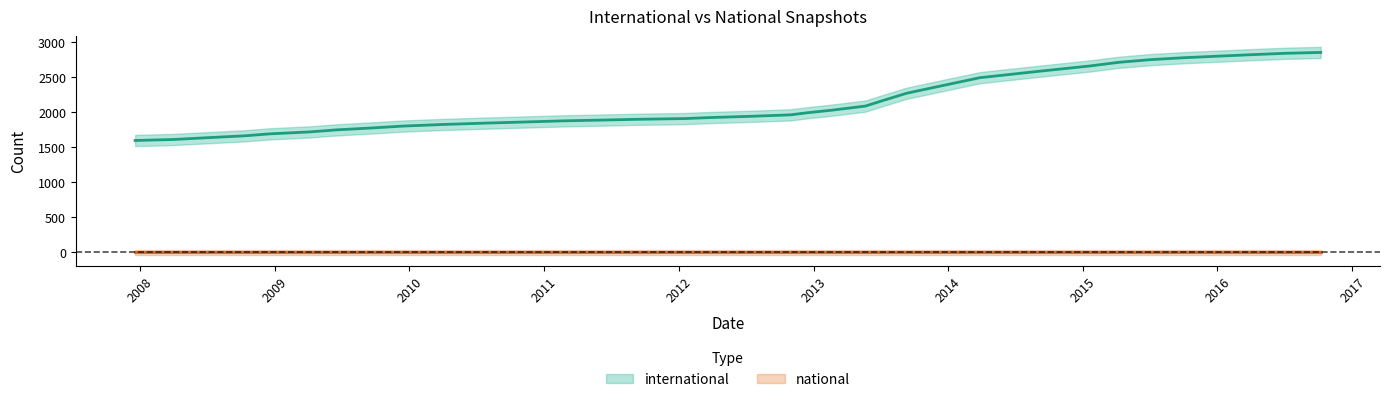

Which series has the widest spread of values?

international